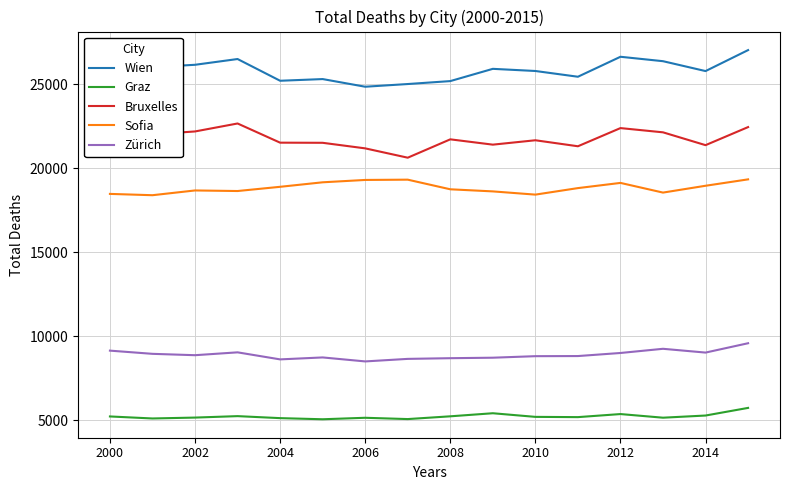

Is the value of Graz at 2002 greater than the value of Sofia at 2008?

No